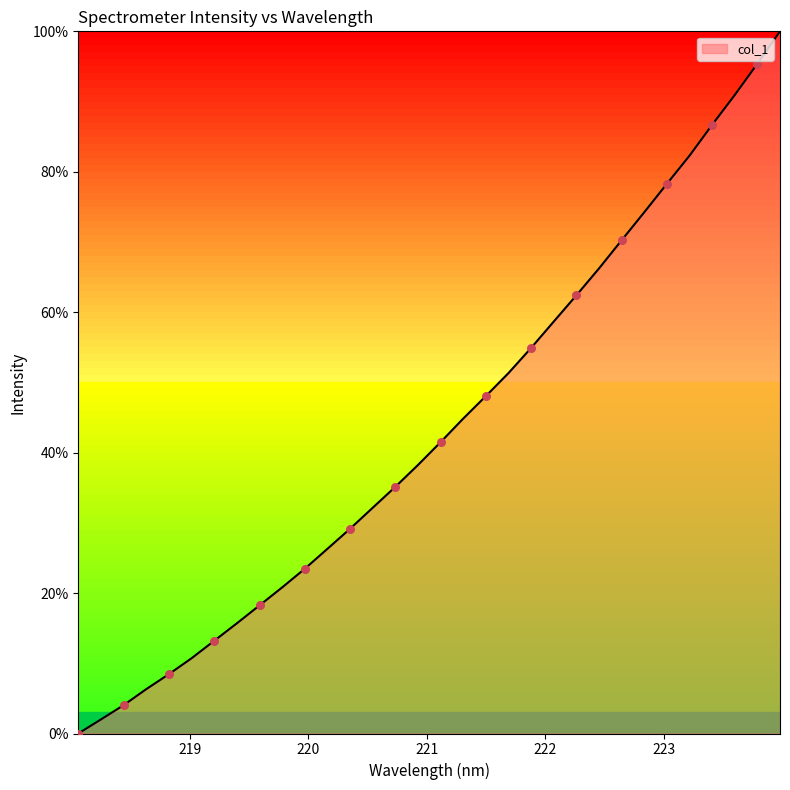

What is the maximum value shown in the chart?

100.0